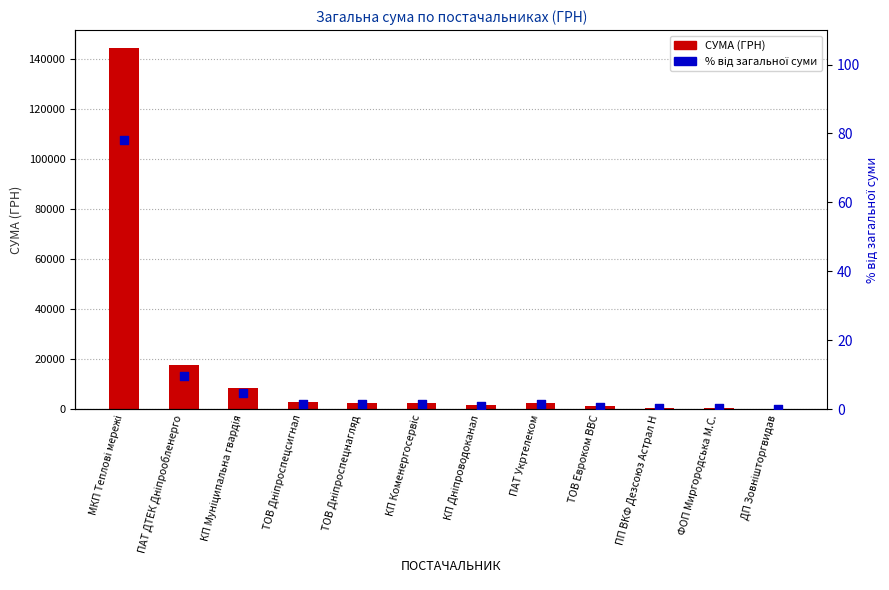

Is the value of СУМА (ГРН) at ТОВ Евроком ВВС greater than the value of % від загальної суми at ПП ВКФ Дезсоюз Астрал Н?

Yes